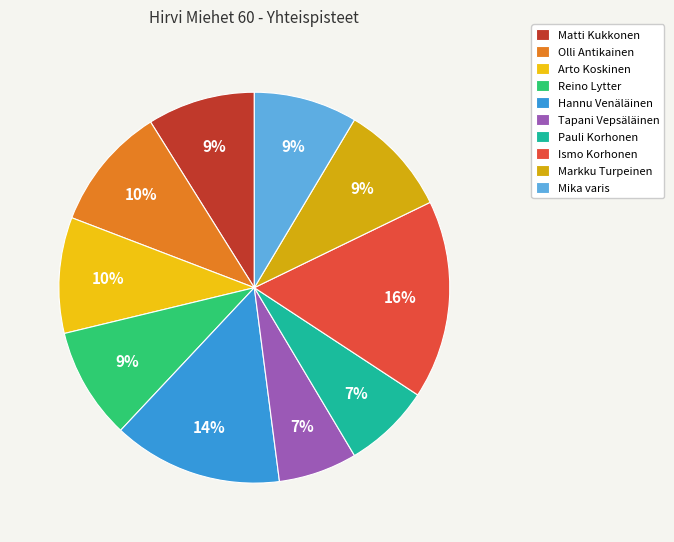

To the nearest percent, what is the average slice percentage?

10%